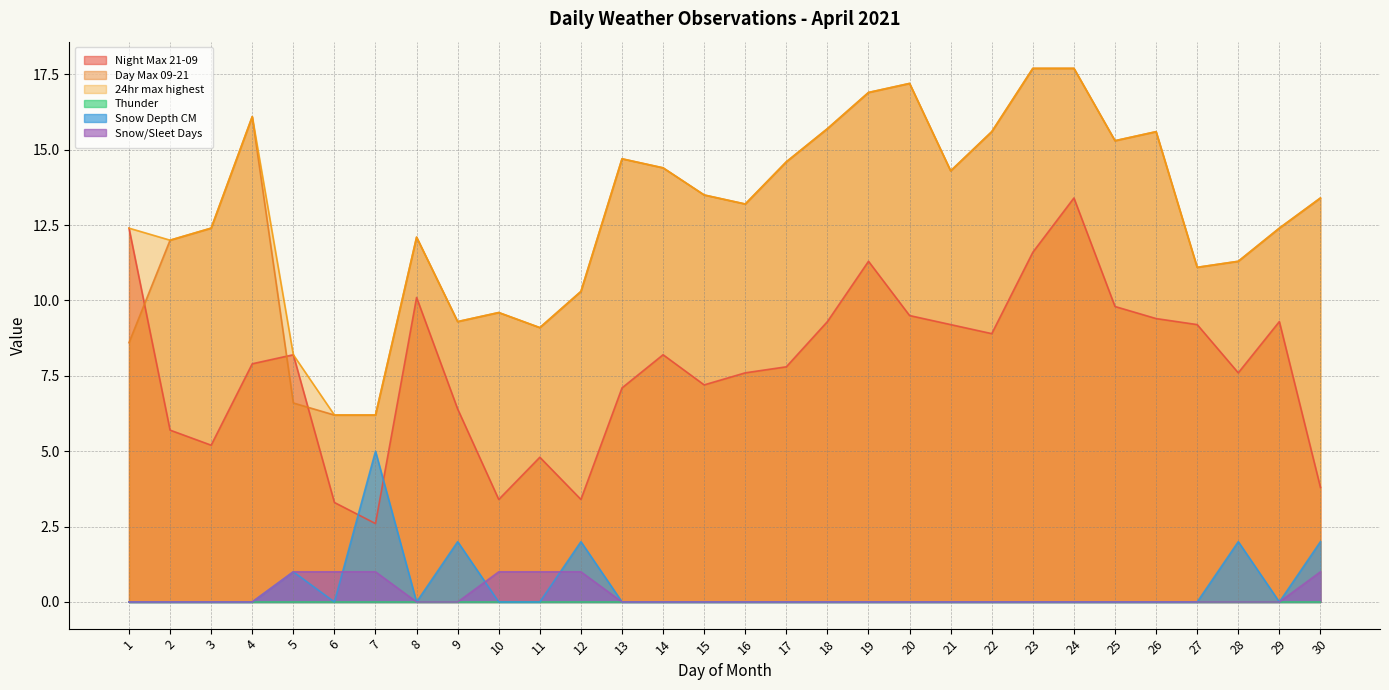

Which series has the largest total across all categories?

24hr max highest